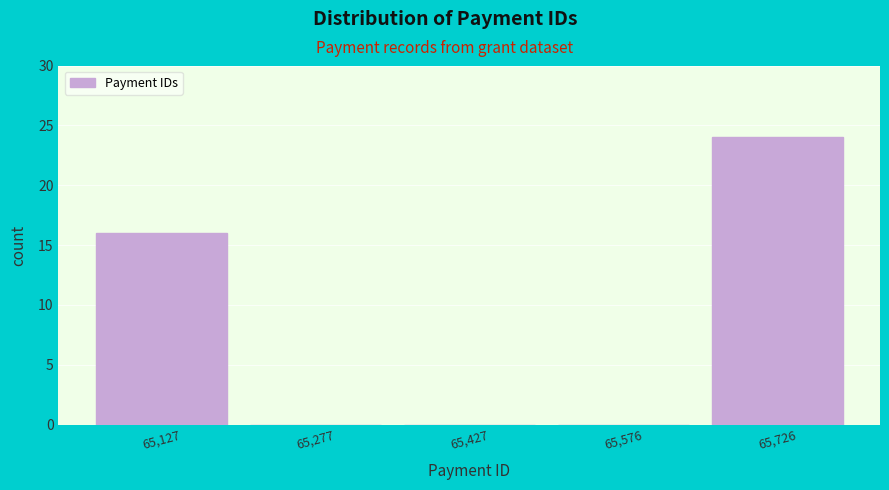

Over which range of the x-axis is the bar tallest?

65660 to 65800